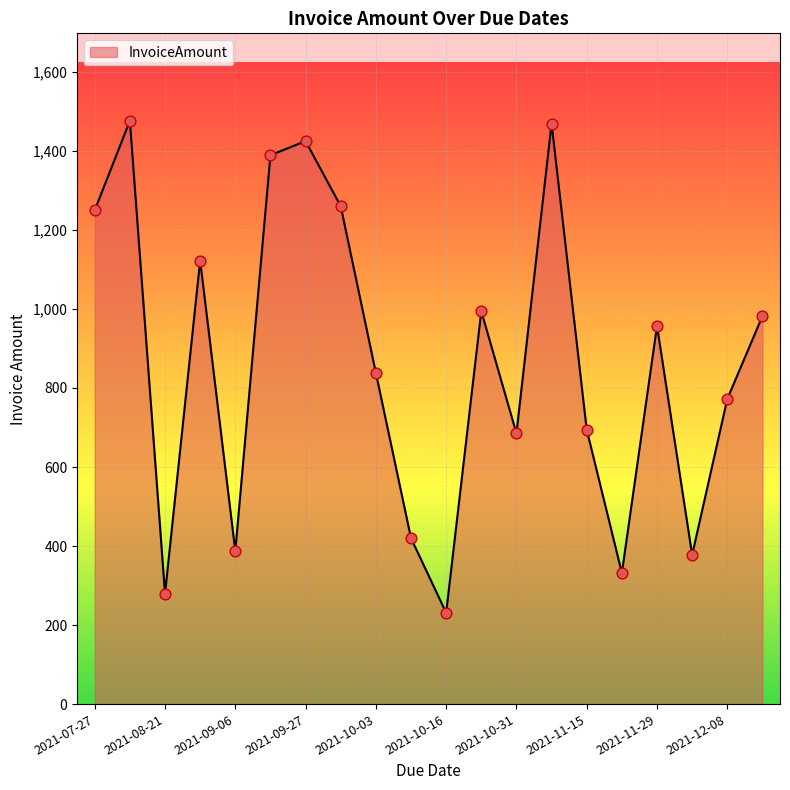

What is the minimum value shown in the chart?

231.0